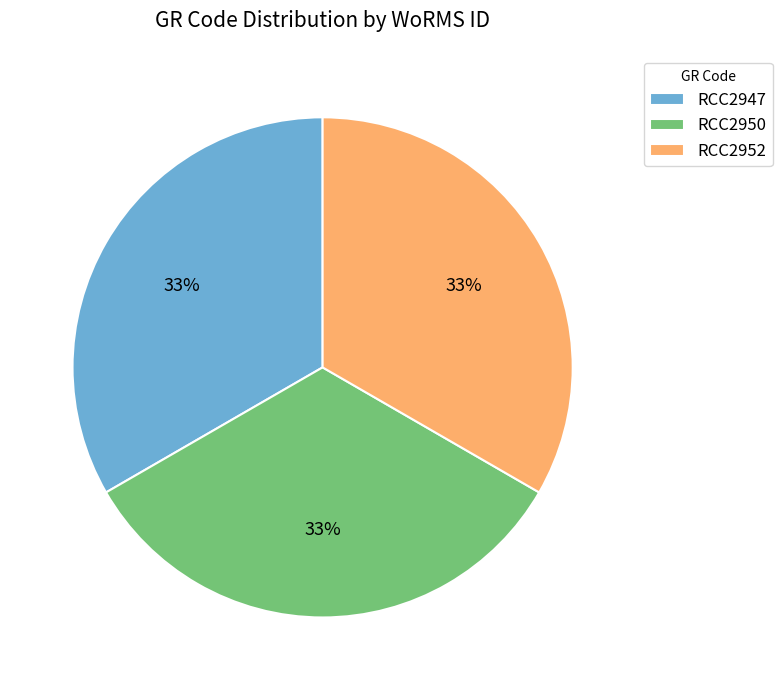

Does any single category account for the majority?

No